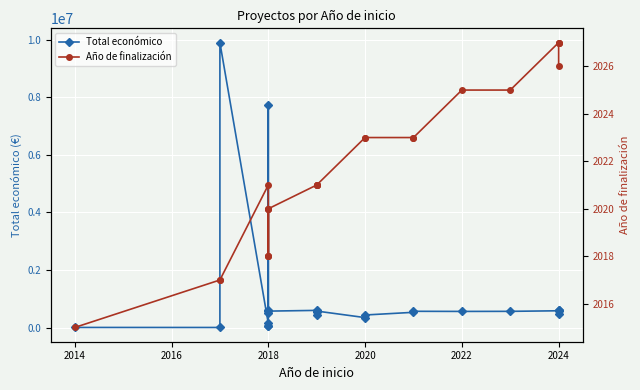

Where is the first local maximum for Año de finalización?

2018